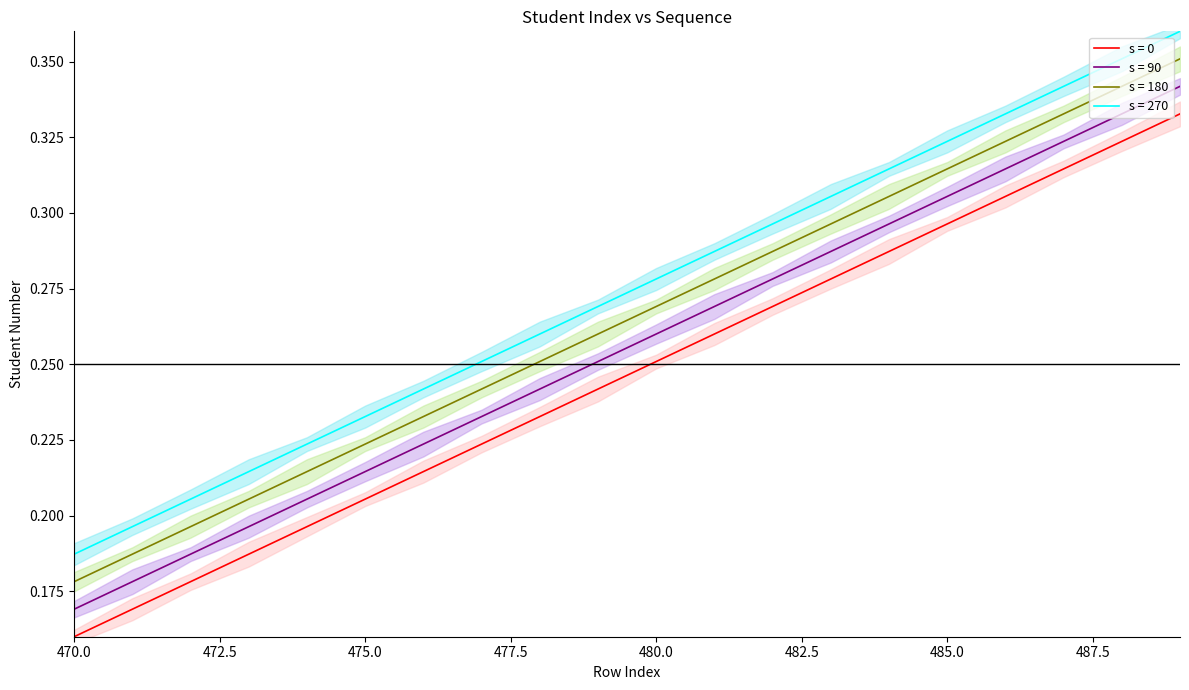

List the labels in order of s = 90 value, largest first.

489, 488, 487, 486, 485, 484, 483, 482, 481, 480, 479, 478, 477, 476, 475, 474, 473, 472, 471, 470